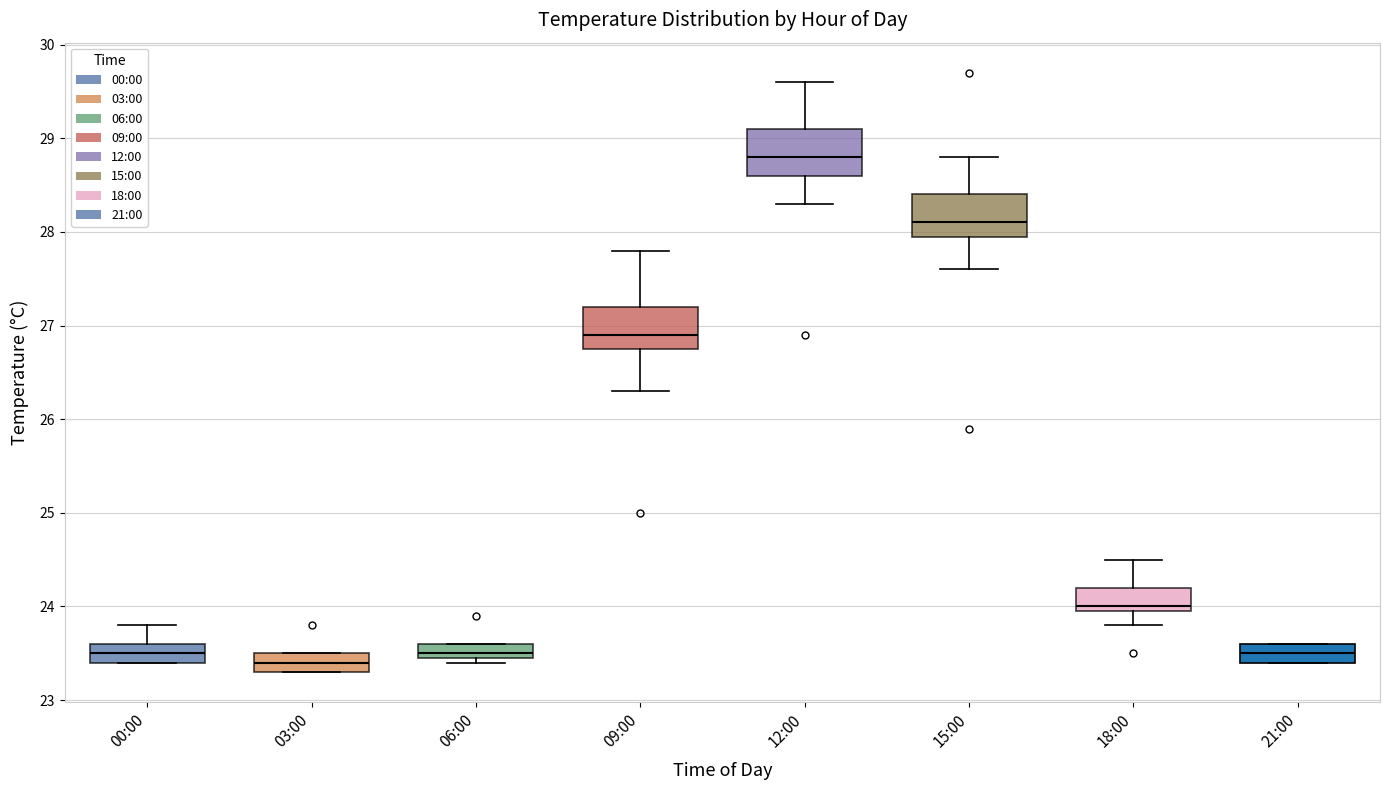

Which box's median line is the highest?

12:00